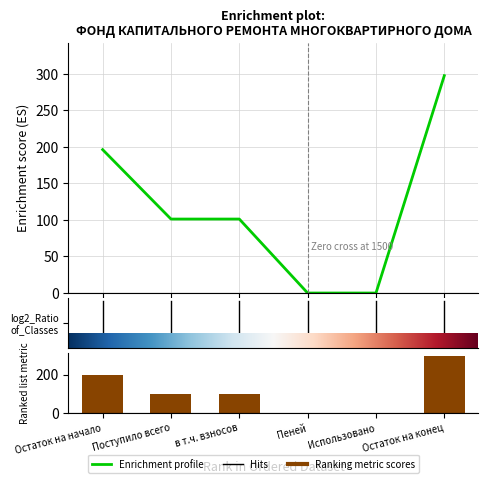

The value of Итого фонд капитального ремонта at Использовано is 0.0. True or false?

True